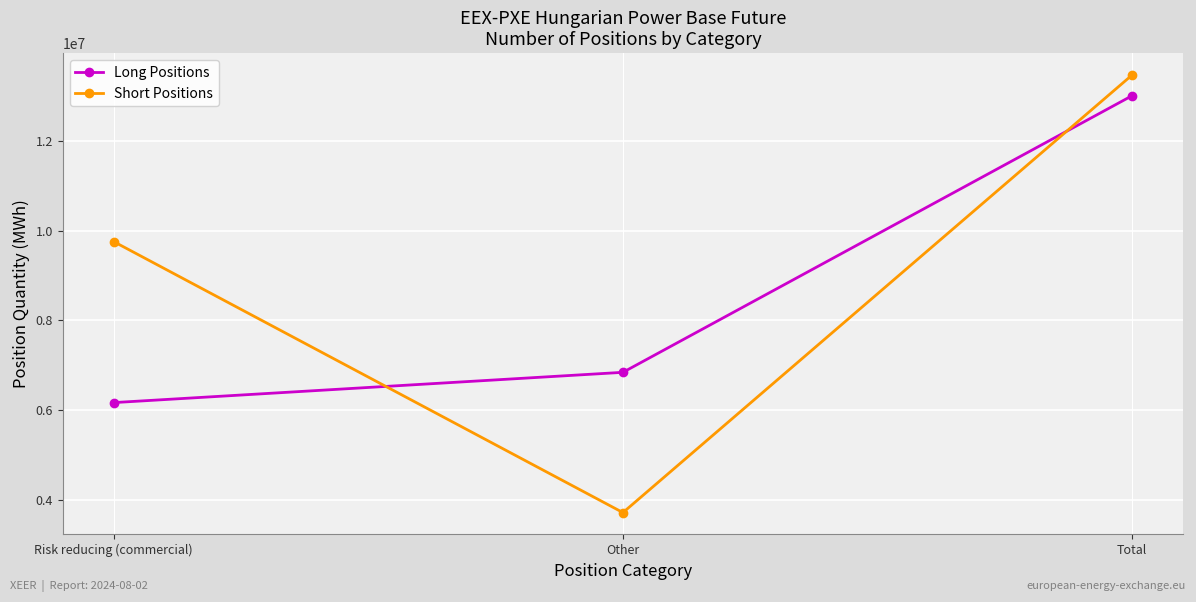

What is the value of the Short Positions point at the 2nd from the left?

3715495